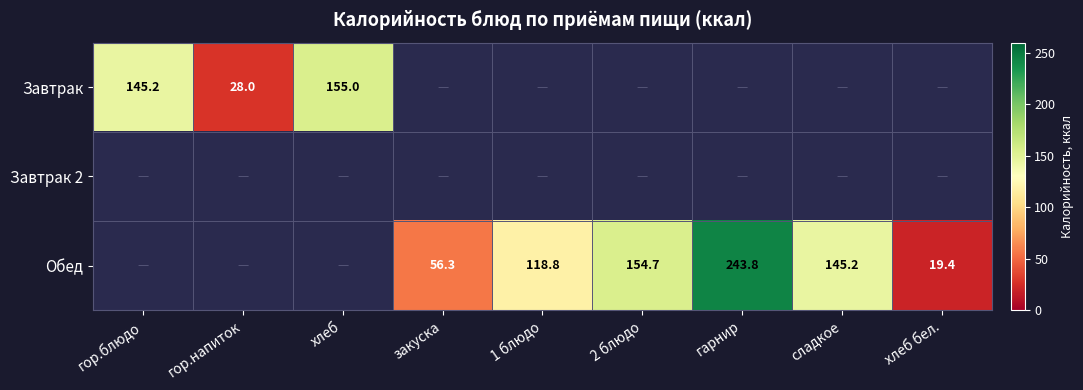

What is the maximum value shown in the chart?

243.8